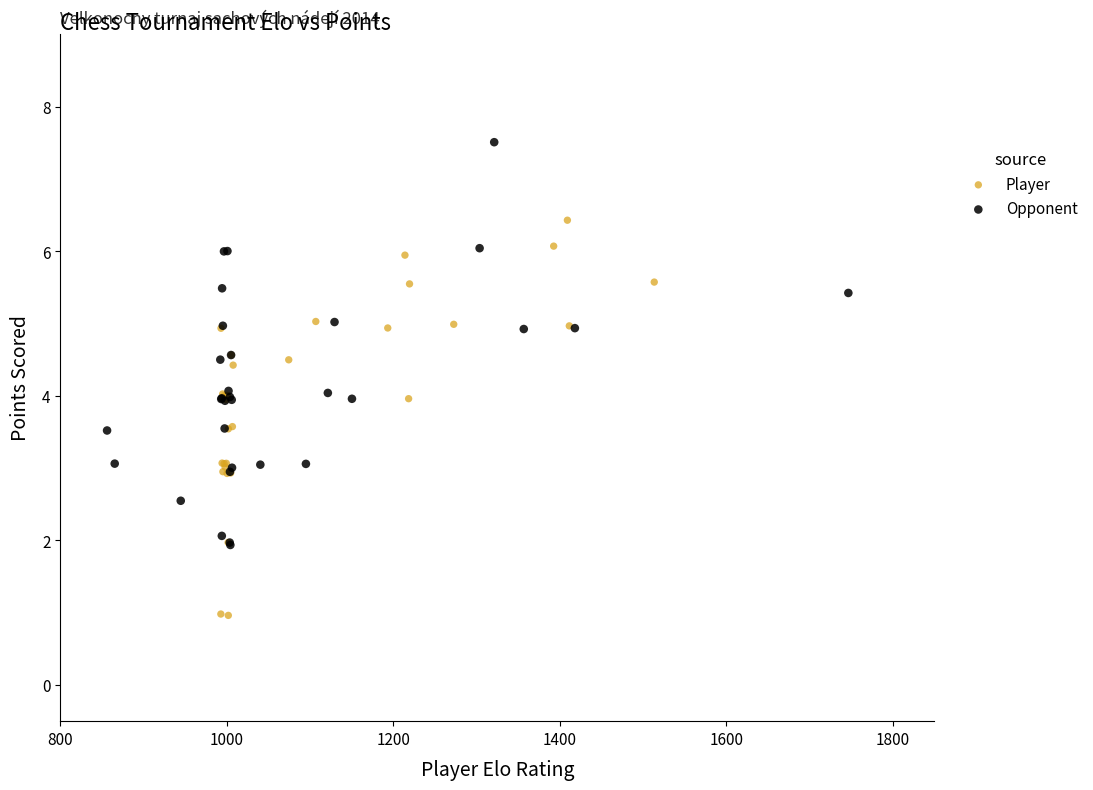

Which series has the widest spread of Y values?

Opponent